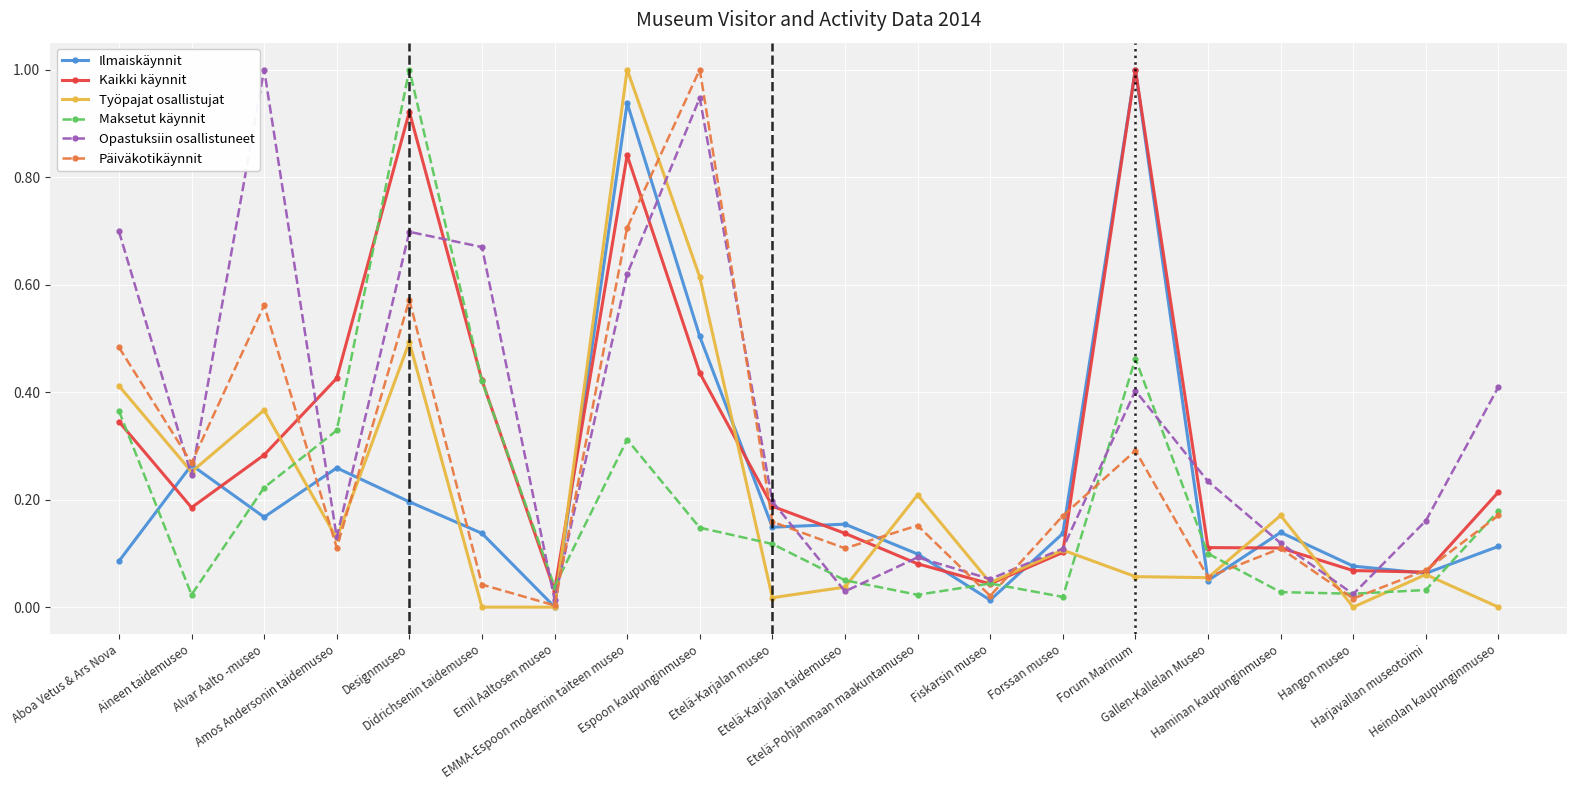

What are all the series names shown in the legend?

Ilmaiskäynnit, Kaikki käynnit, Työpajat osallistujat, Maksetut käynnit, Opastuksiin osallistuneet, Päiväkotikäynnit